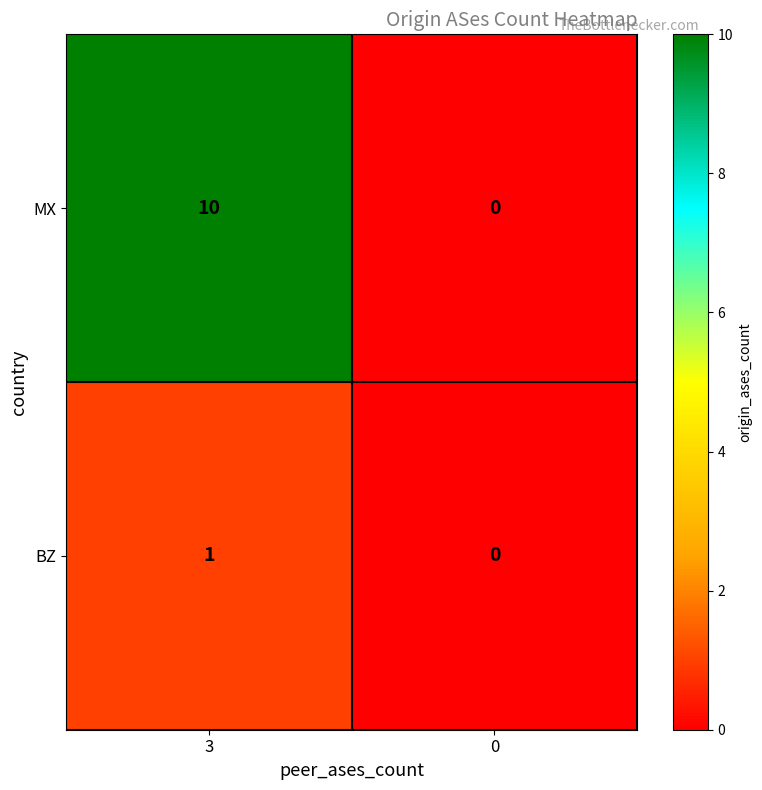

What is the average value of the MX series?

5